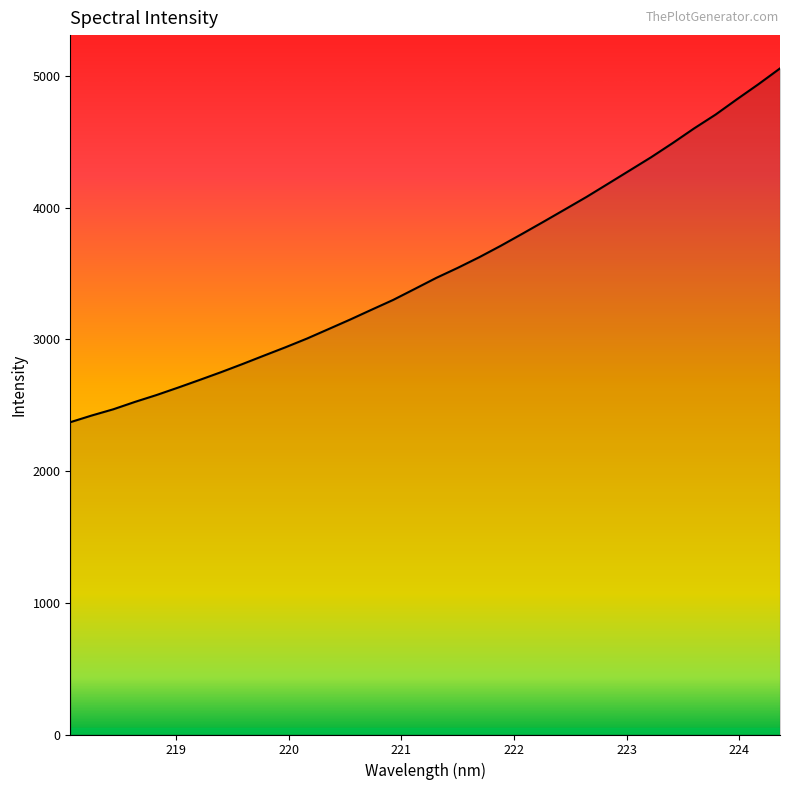

What is the difference between the maximum and minimum values?

2686.2